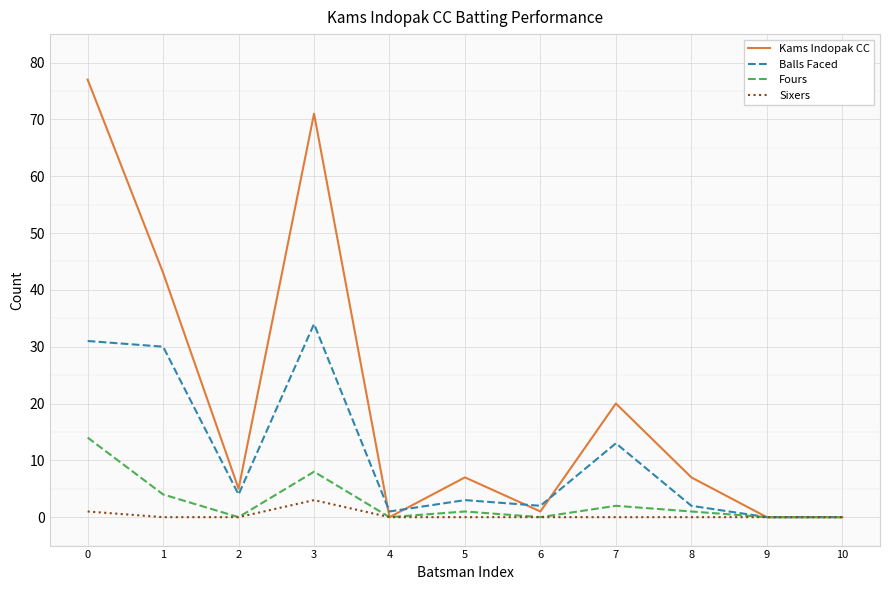

Which series has the widest spread of values?

Kams Indopak CC